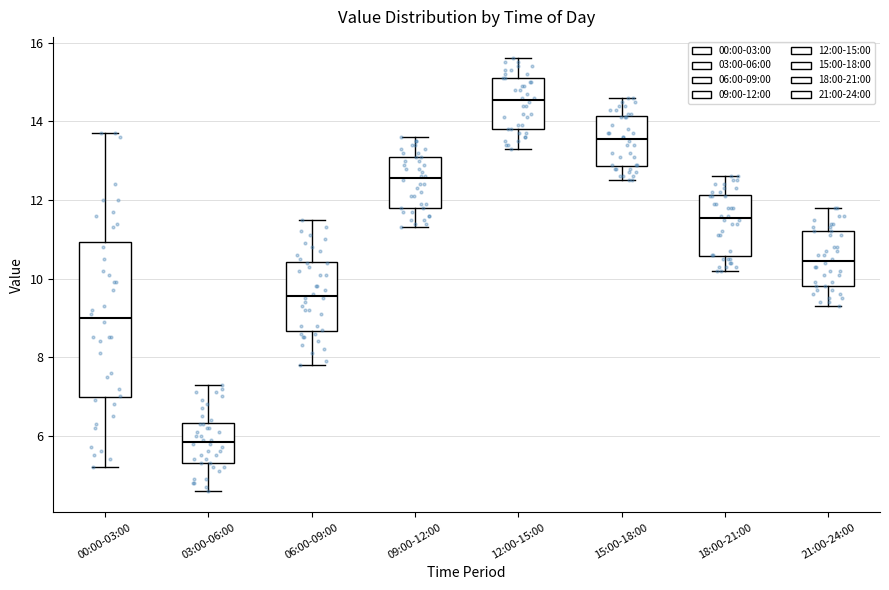

Where is the upper edge of the box for 00:00-03:00 on the y-axis? The values are not printed on the chart, so give them approximately, as read against the axis.

11.0